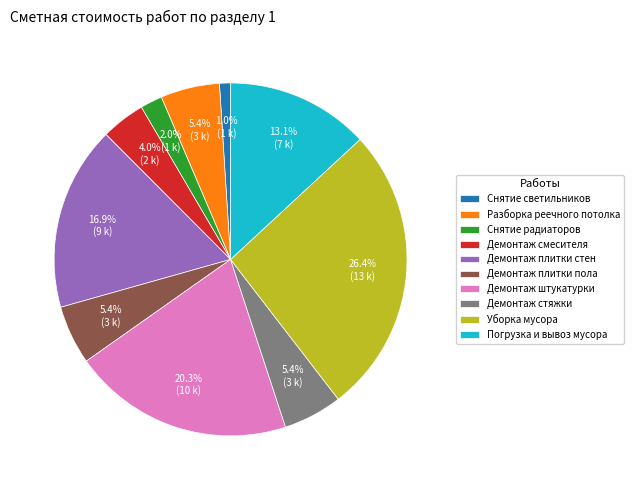

Is there any slice that represents more than half of the pie?

No